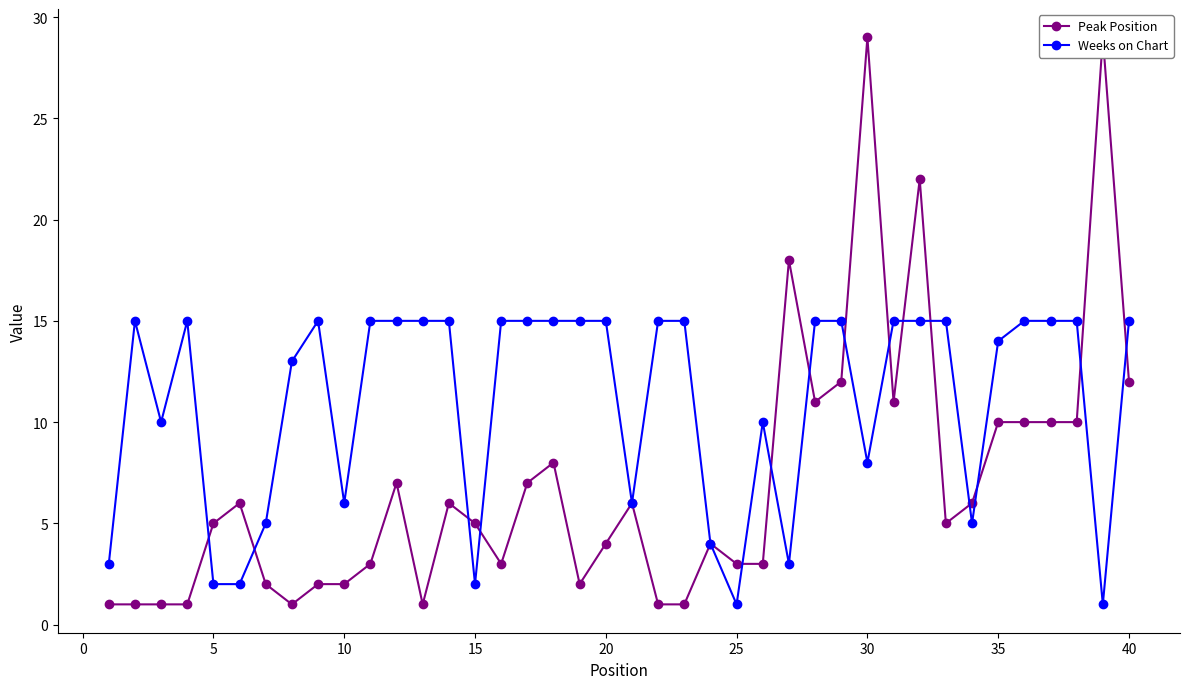

Is it true that Weeks on Chart equals 15 at 20?

True